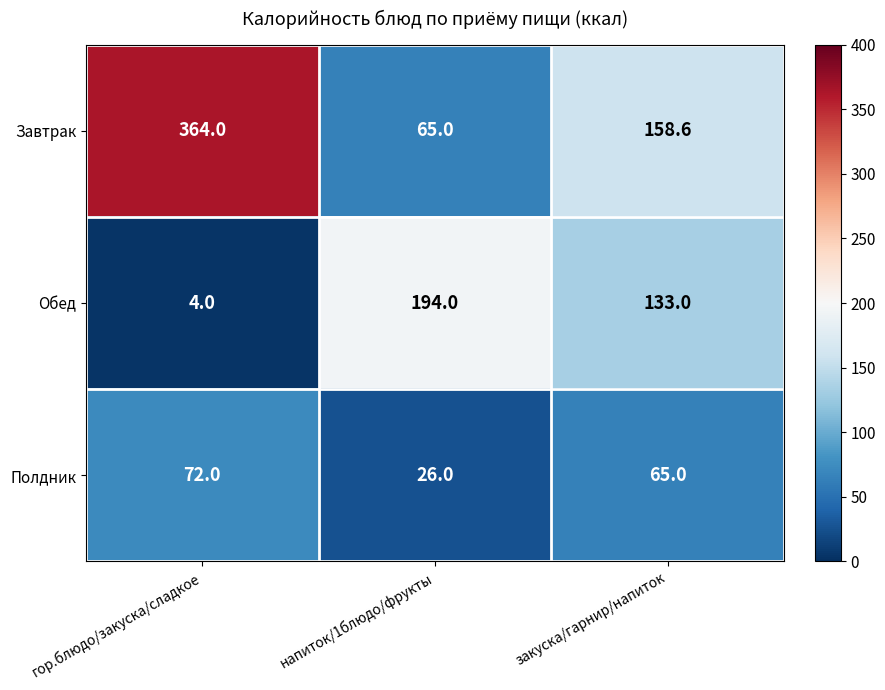

How many distinct data groups are displayed?

3